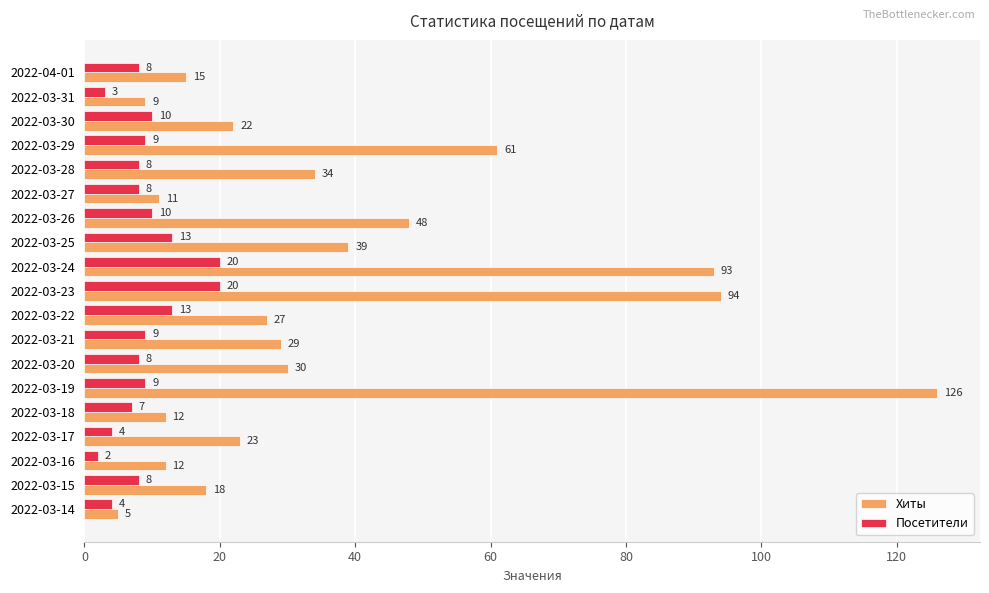

What is the difference between the maximum and minimum values in the Посетители series?

18